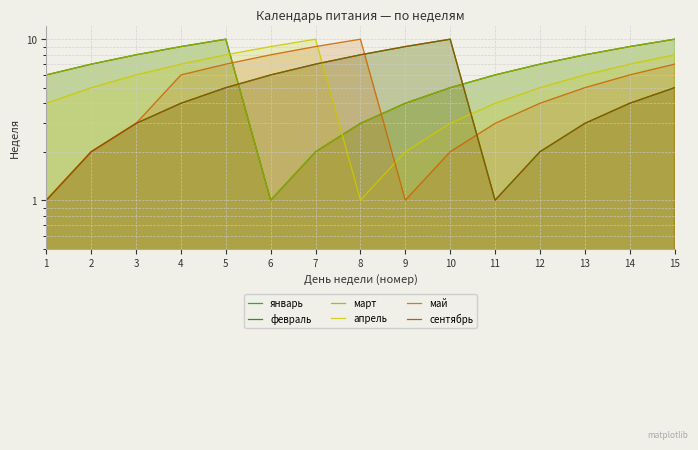

What is the value of the май point at the 14th from the left?

6